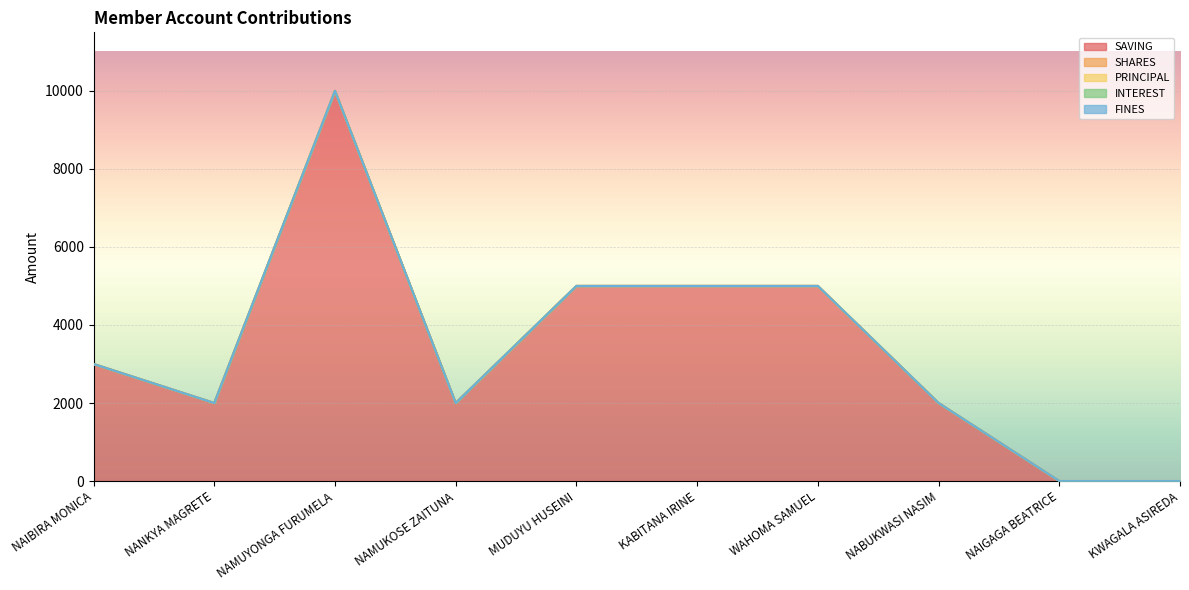

True or false: SHARES has a value of 0 at NAMUKOSE ZAITUNA.

False